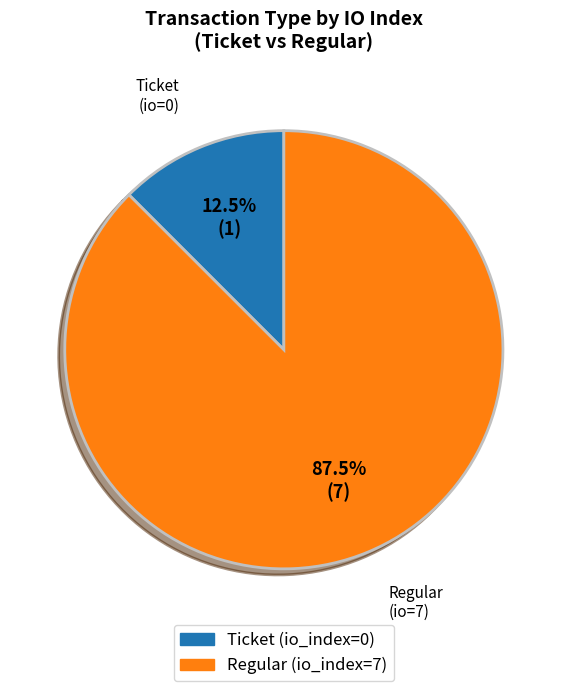

Is there a majority slice in this chart?

Yes